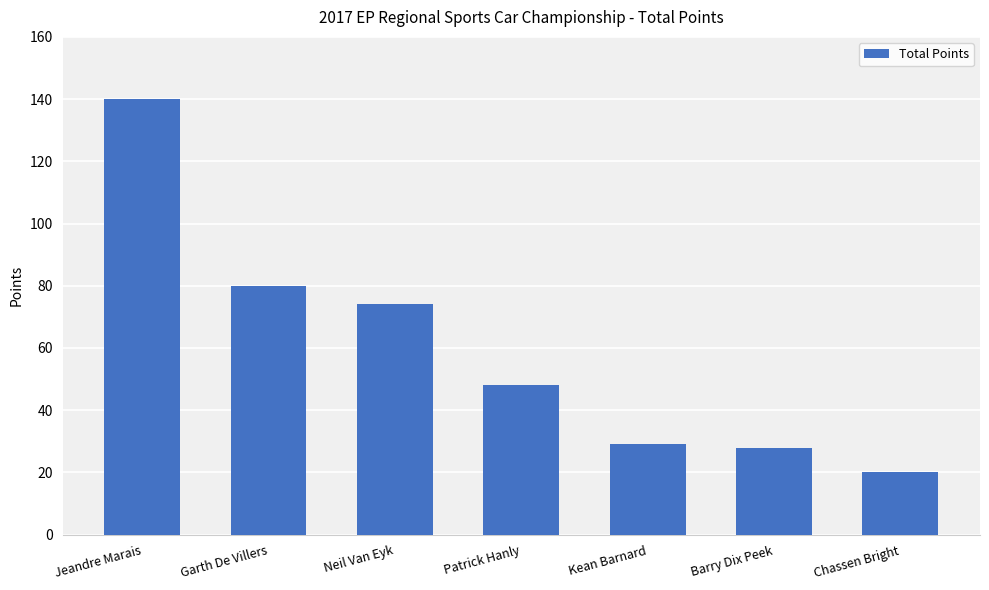

Are the bars grouped side by side (vs. stacked)?

No